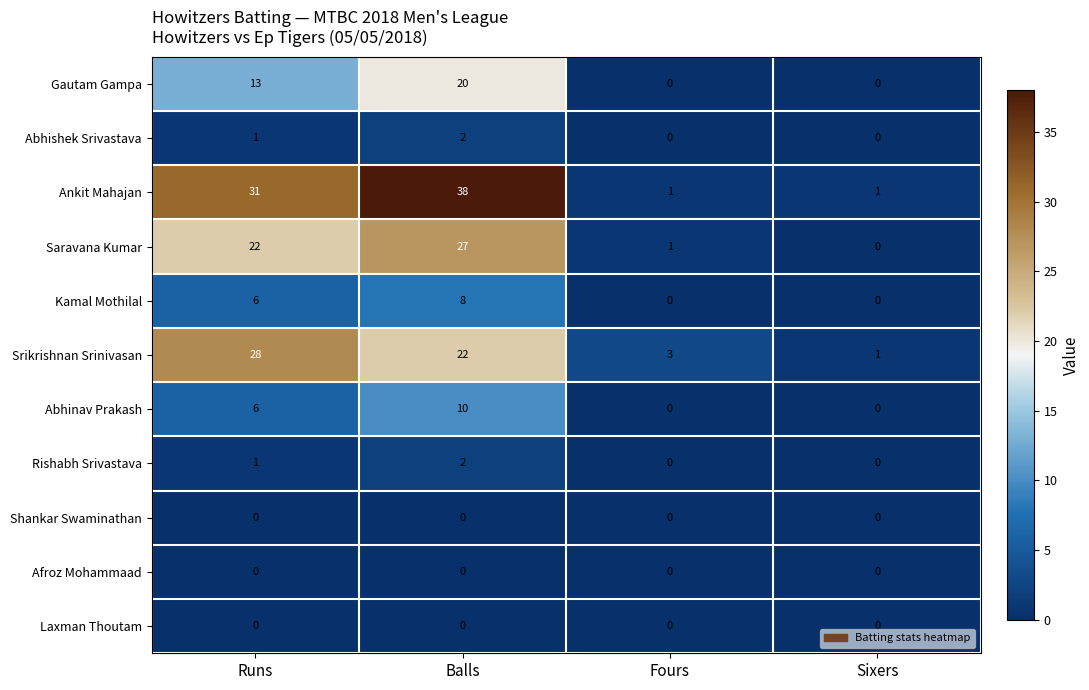

The Ankit Mahajan series shows 1 at Fours. True or false?

True